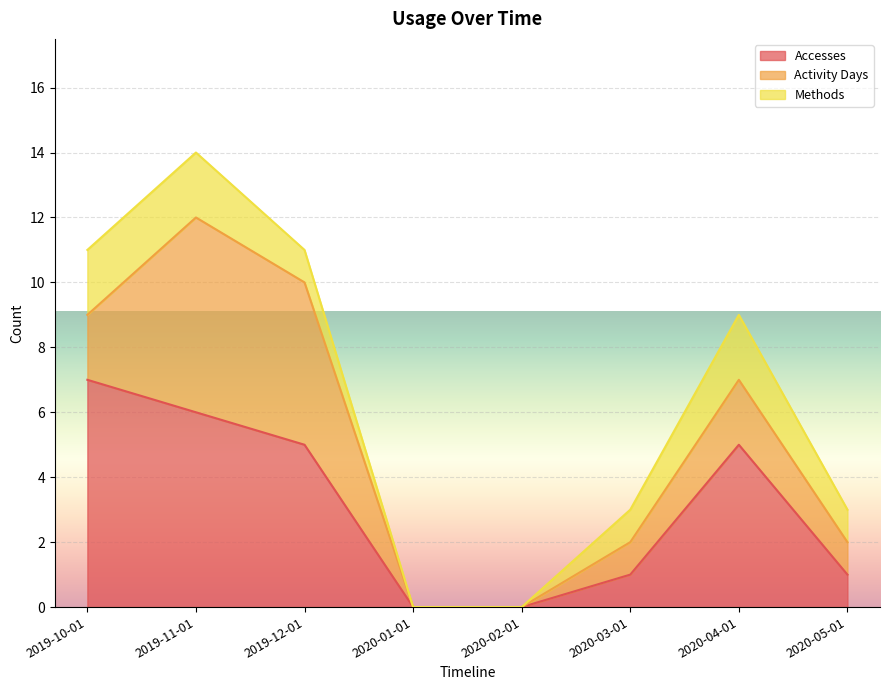

How many lines are shown in the chart?

3